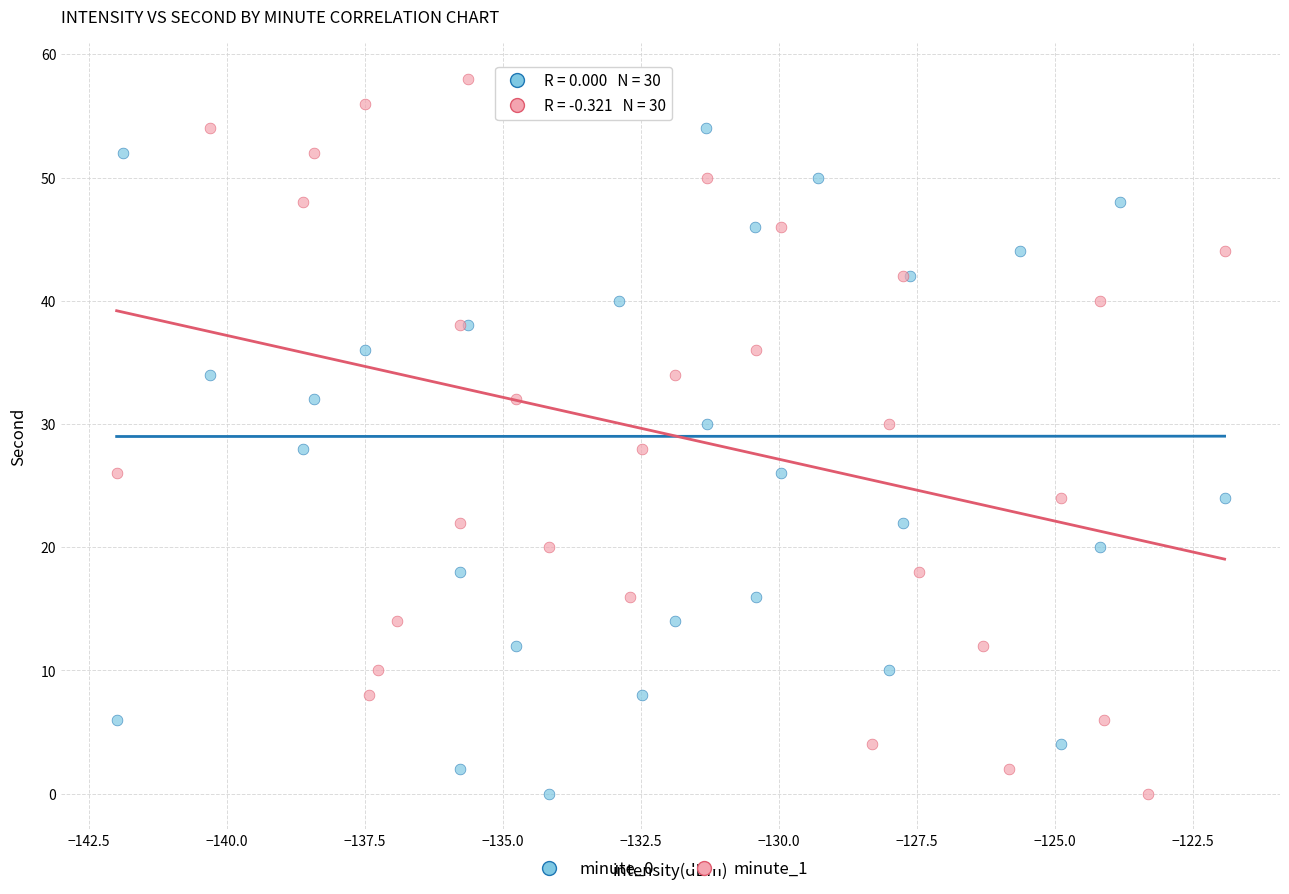

What are all the series names shown in the legend?

minute_0, minute_1